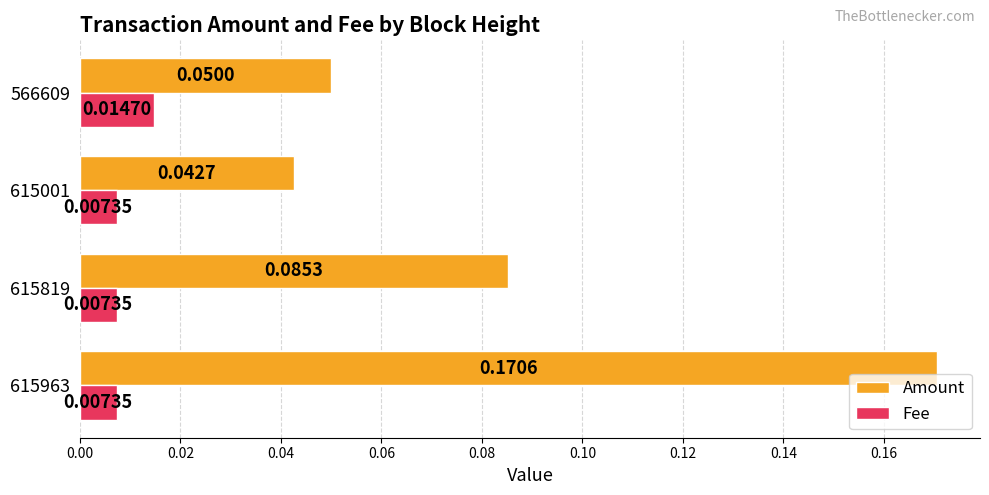

Rank the series by their maximum value, from highest to lowest.

Amount, Fee